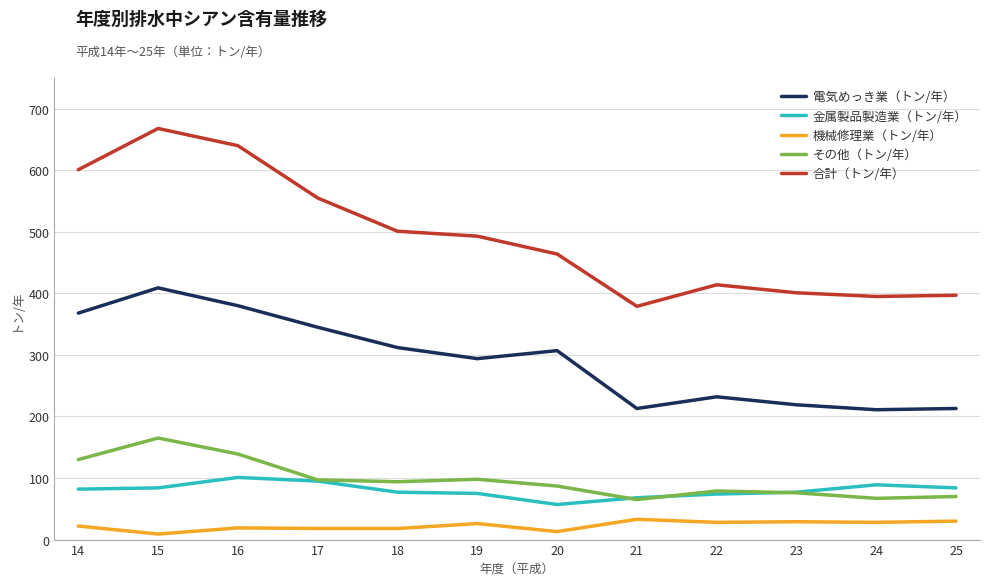

At which label is 合計（トン/年） closest to 523?

18